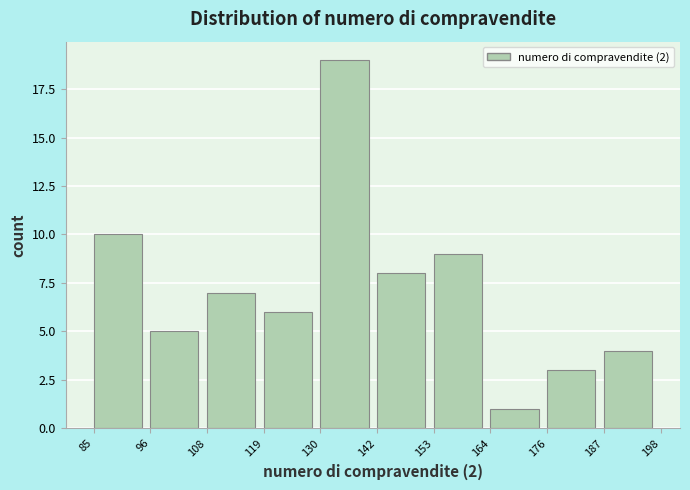

Over which range of the x-axis is the bar tallest?

130 to 142